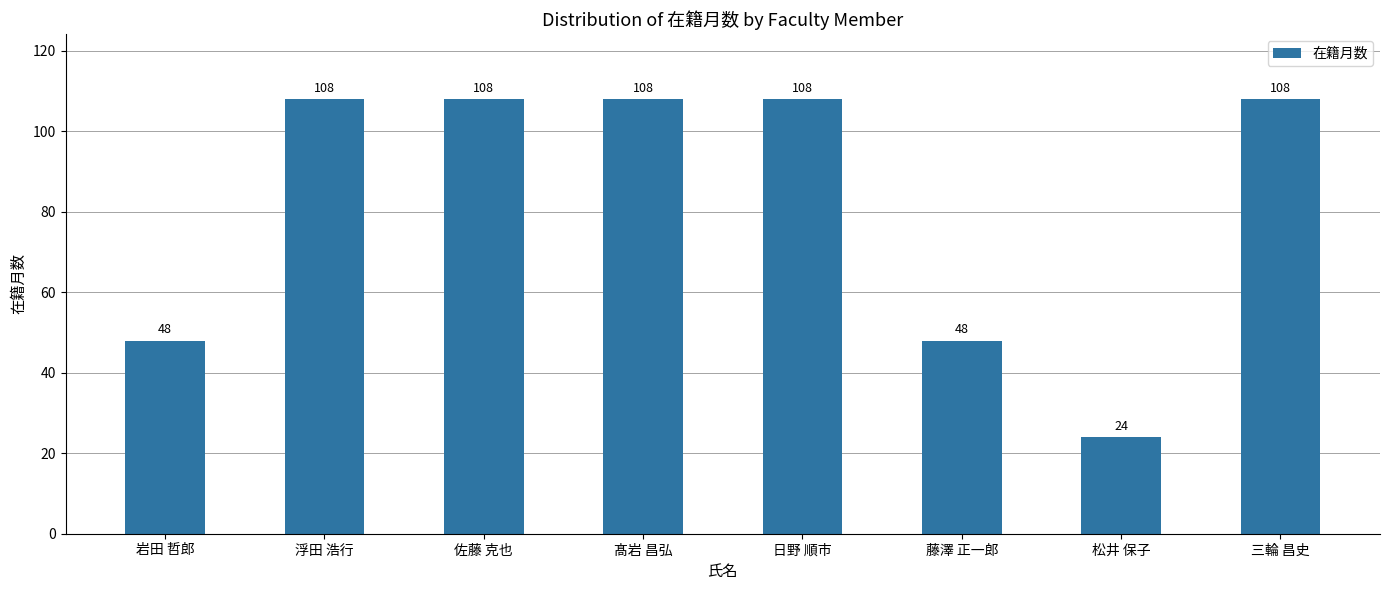

What is the approximate value at 浮田 浩行?

108